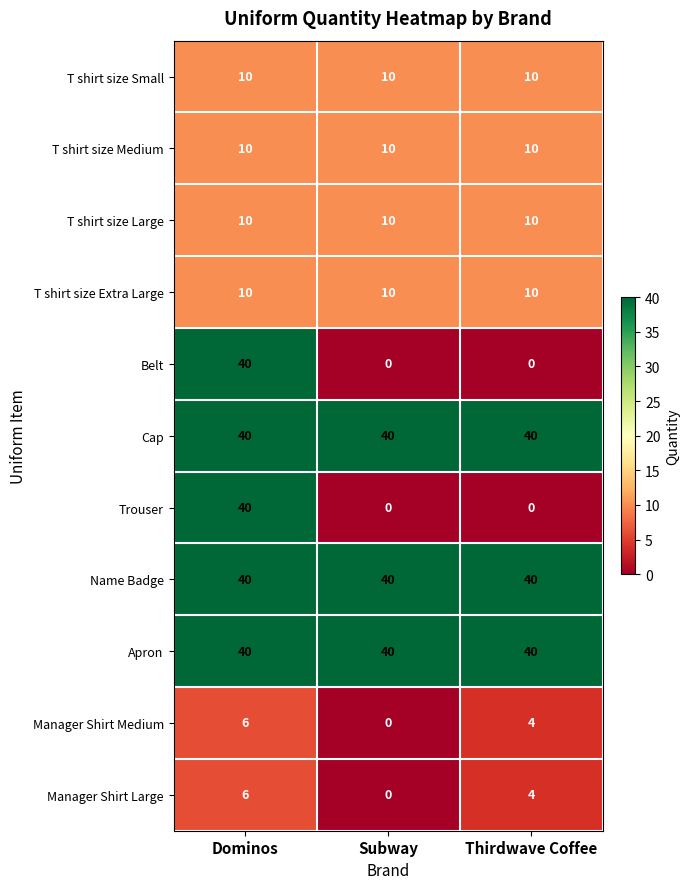

What is the maximum value for Manager Shirt Medium?

6